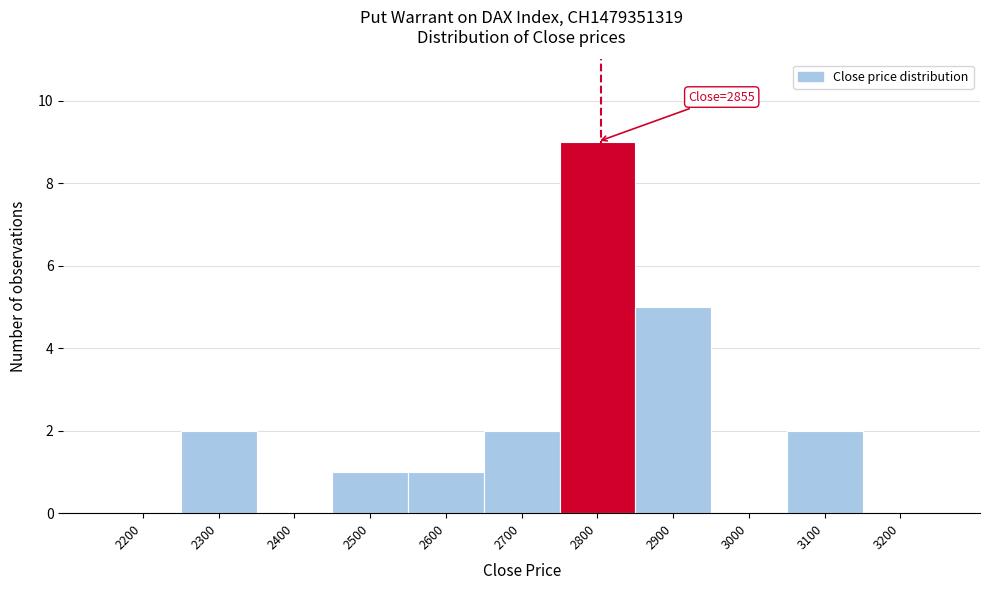

Reading left to right, what are all the values shown in this chart?

2200=0	2300=2	2400=0	2500=1	2600=1	2700=2	2800=9	2900=5	3000=0	3100=2	3200=0